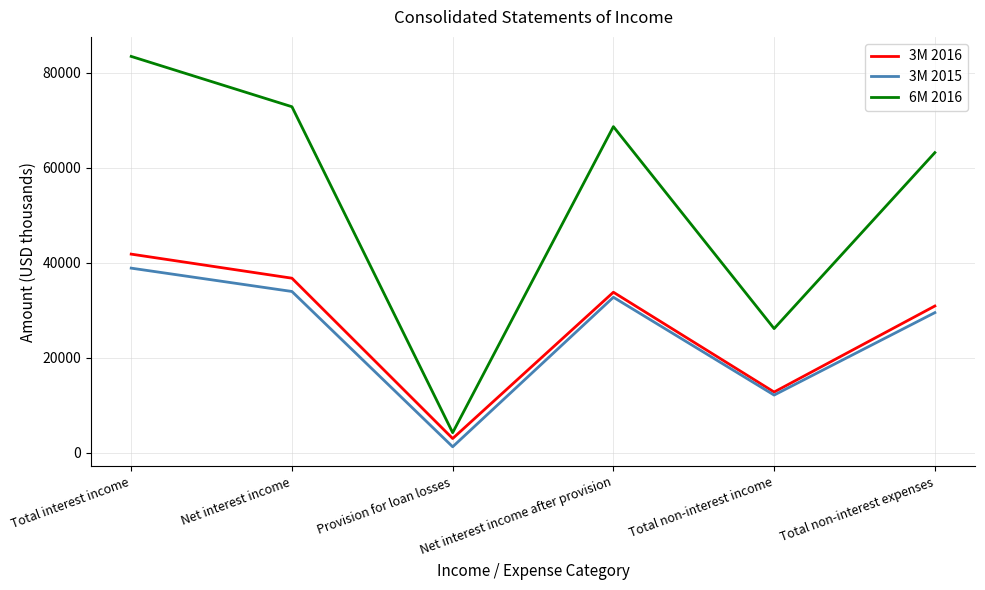

At which category does 3M 2016 reach its first local valley?

Provision for loan losses